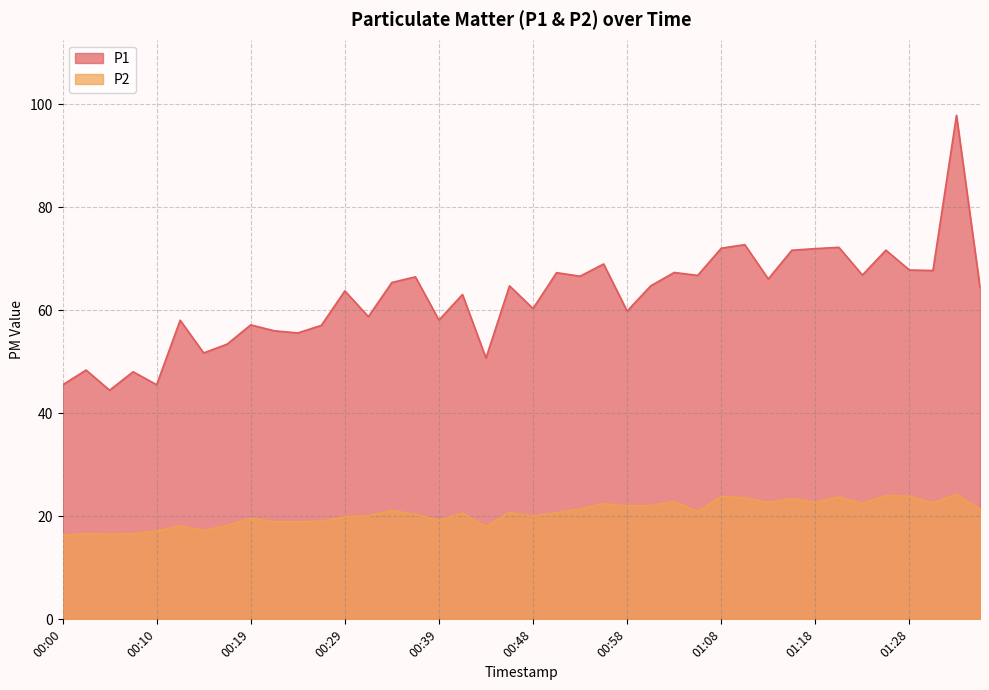

What is the difference between the maximum and minimum values in the P1 series?

53.3